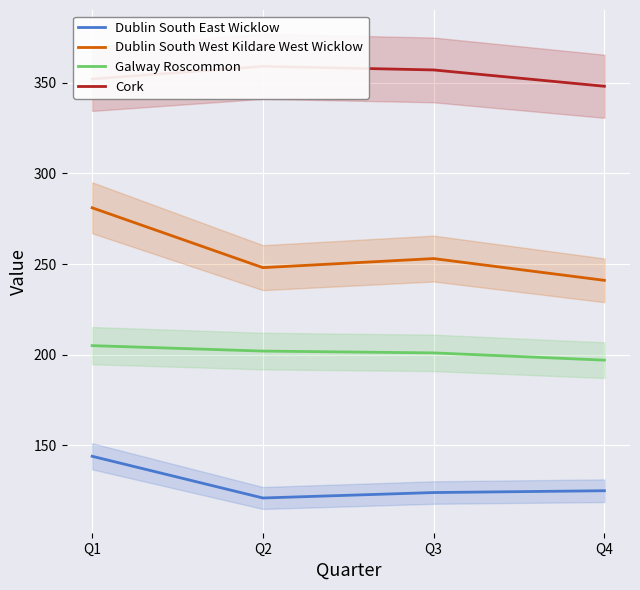

How many values in the Dublin South West Kildare West Wicklow series are below 253?

2